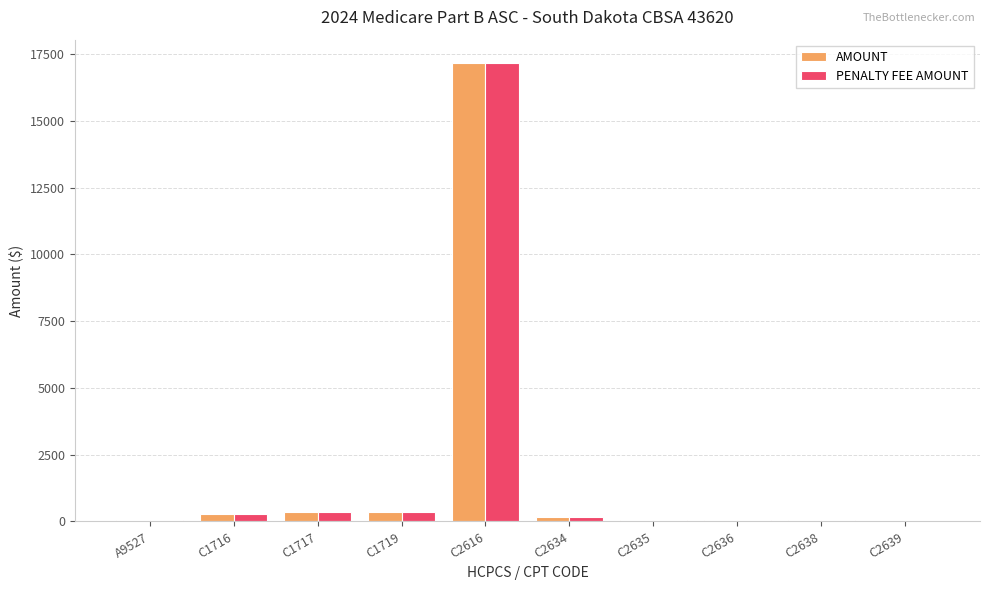

Is it true that AMOUNT equals 41.8 at C2638?

True